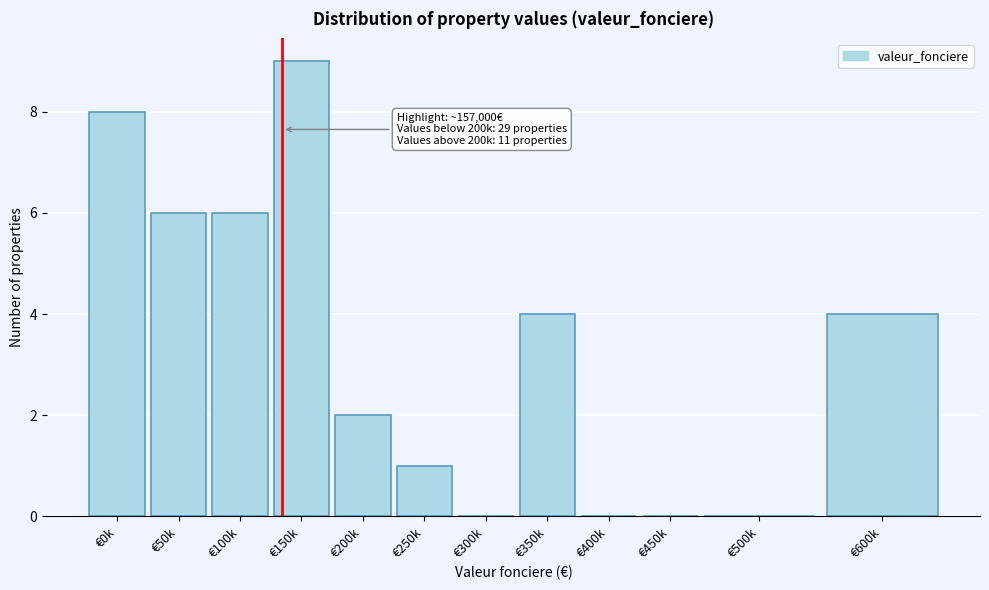

Reading left to right, list all the values displayed in this chart.

€0k=8	€50k=6	€100k=6	€150k=9	€200k=2	€250k=1	€300k=0	€350k=4	€400k=0	€450k=0	€500k=0	€600k=4